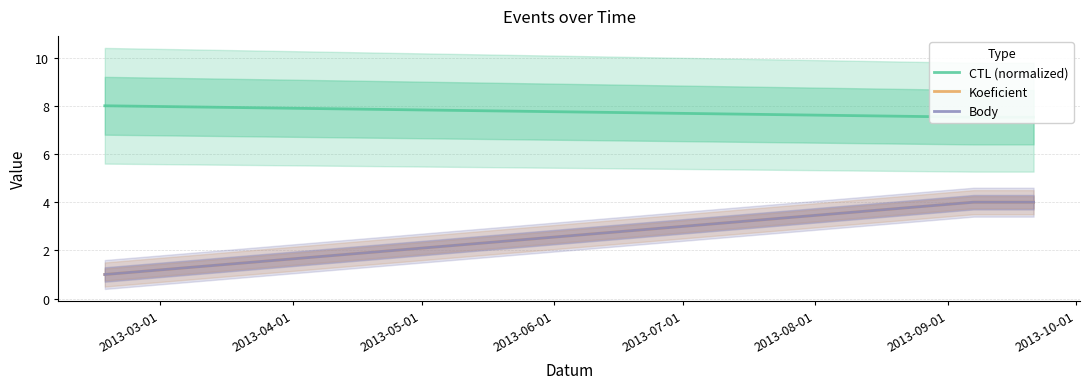

What is the value of the Body point at the 3rd from the left?

4.0